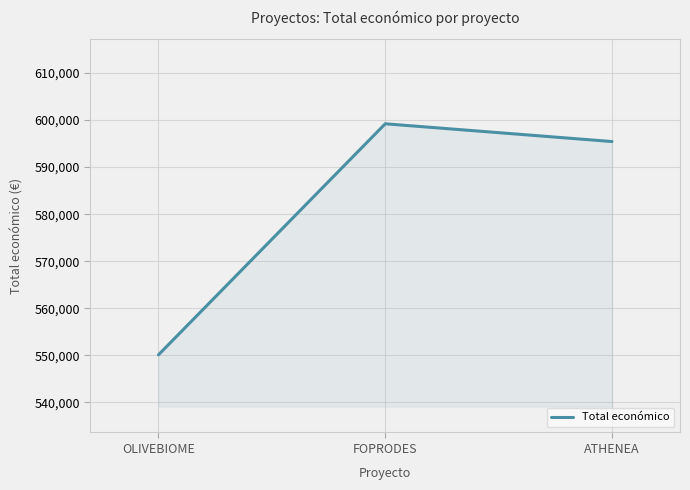

Is it true that the value at ATHENEA is 967683?

False